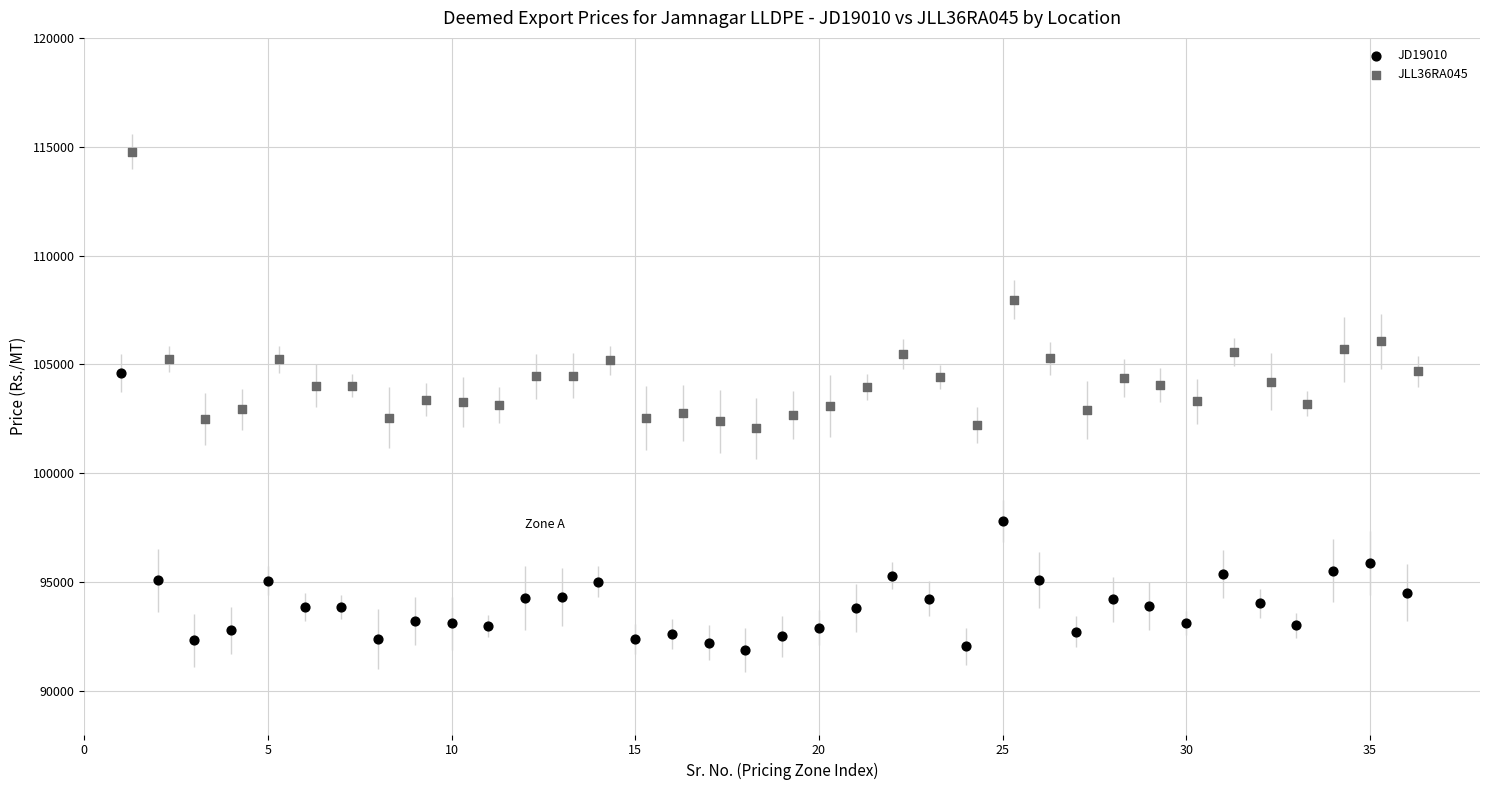

Which series has the widest spread of Y values?

JD19010